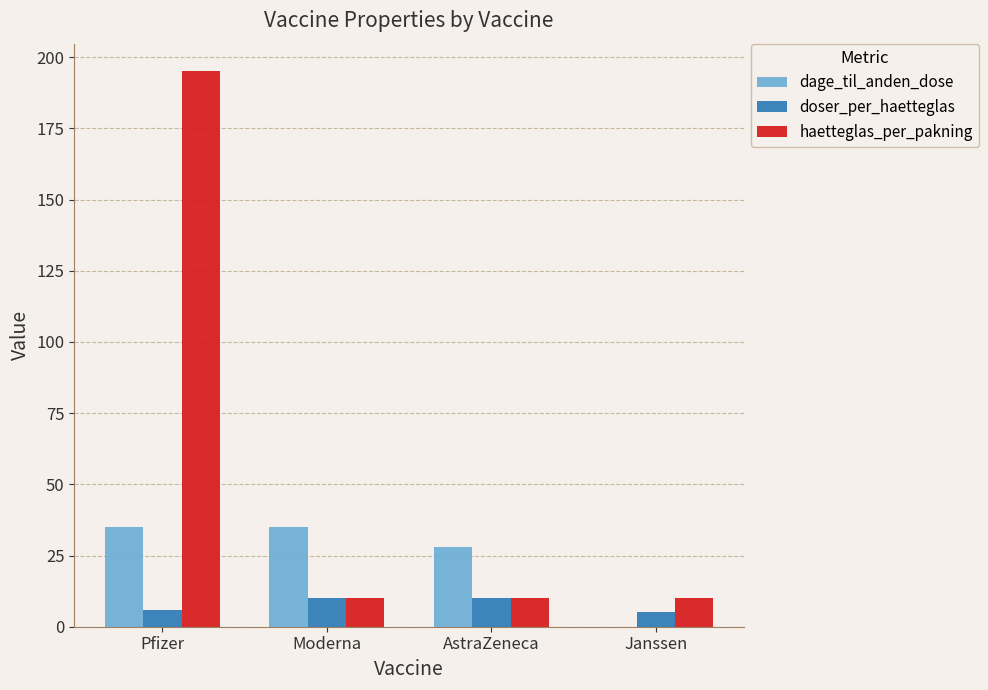

Where is dage_til_anden_dose nearest to the value 17?

AstraZeneca